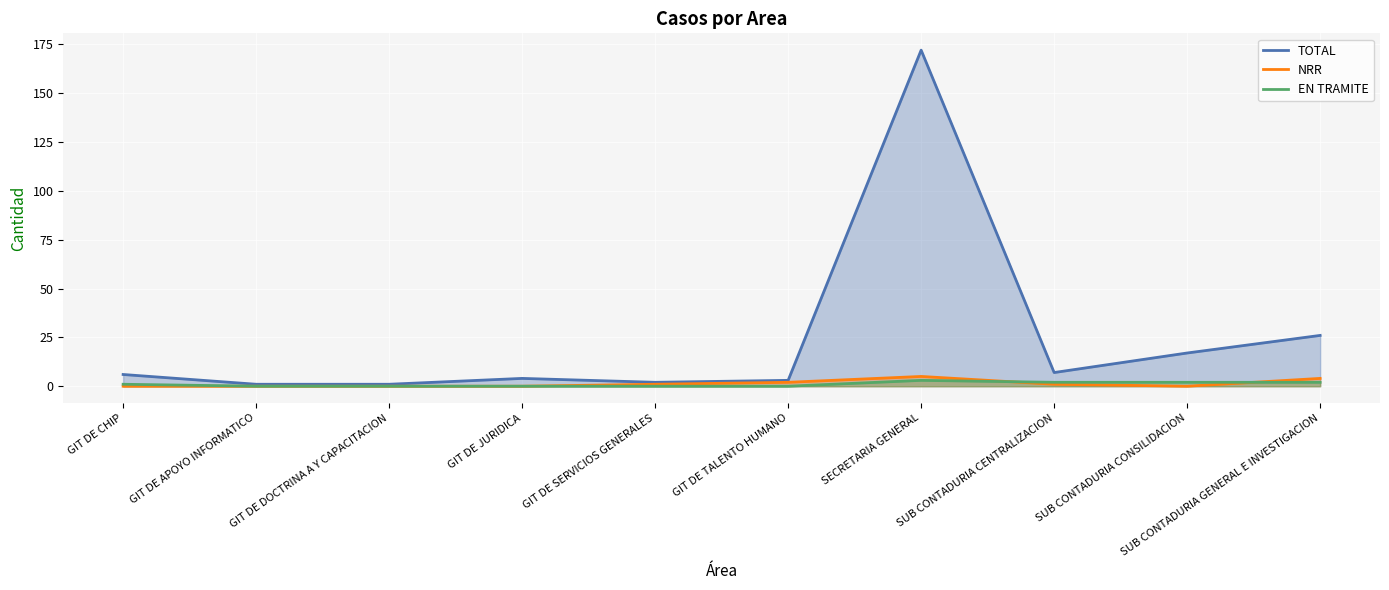

How many lines are shown in the chart?

3